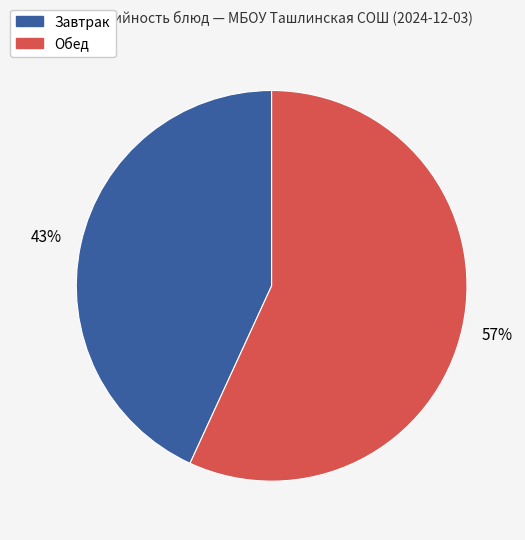

To the nearest percent, what portion does Обед represent?

57%